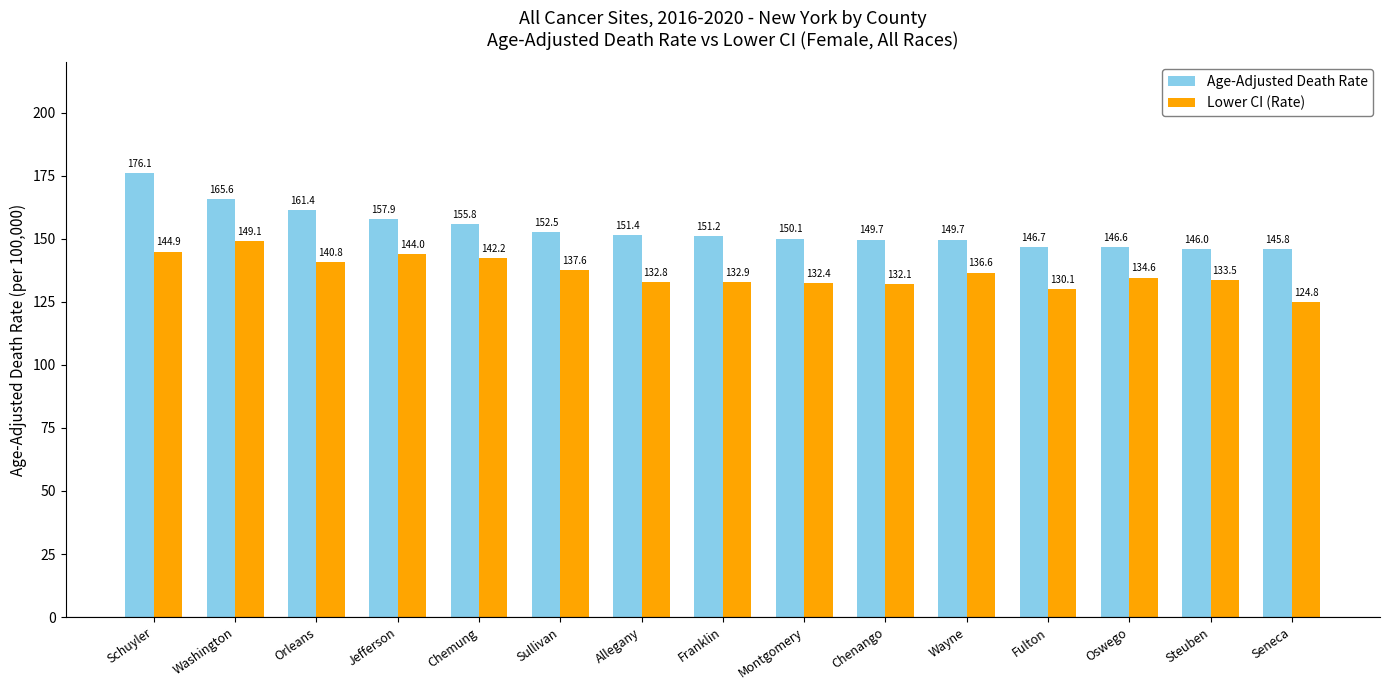

What is the sum of the Age-Adjusted Death Rate values at Washington and Allegany?

317.0